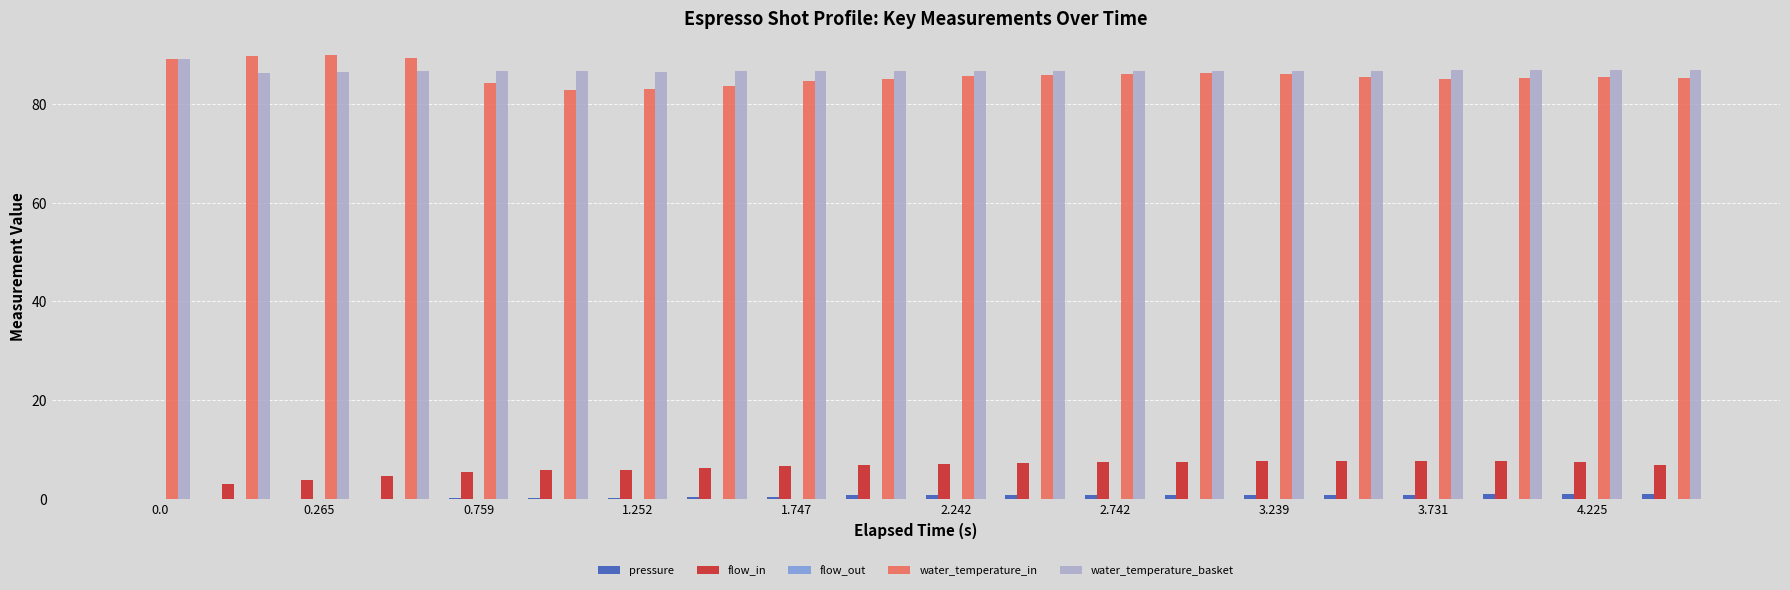

What is the sum of all pressure values?

10.7